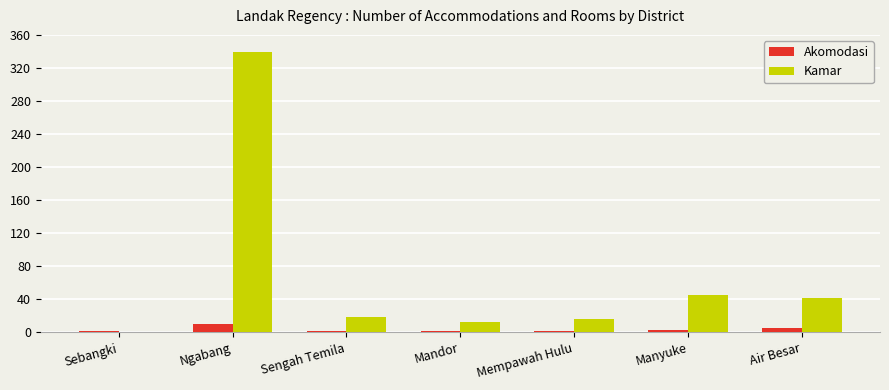

What is the maximum value shown in the chart?

339